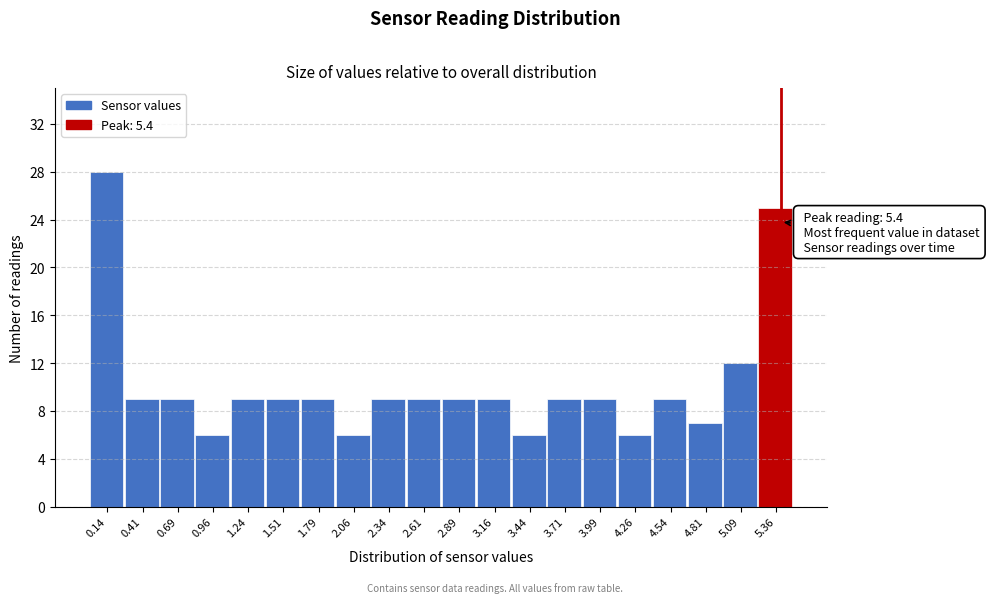

Which range on the x-axis has the tallest bar?

0.000 to 0.275